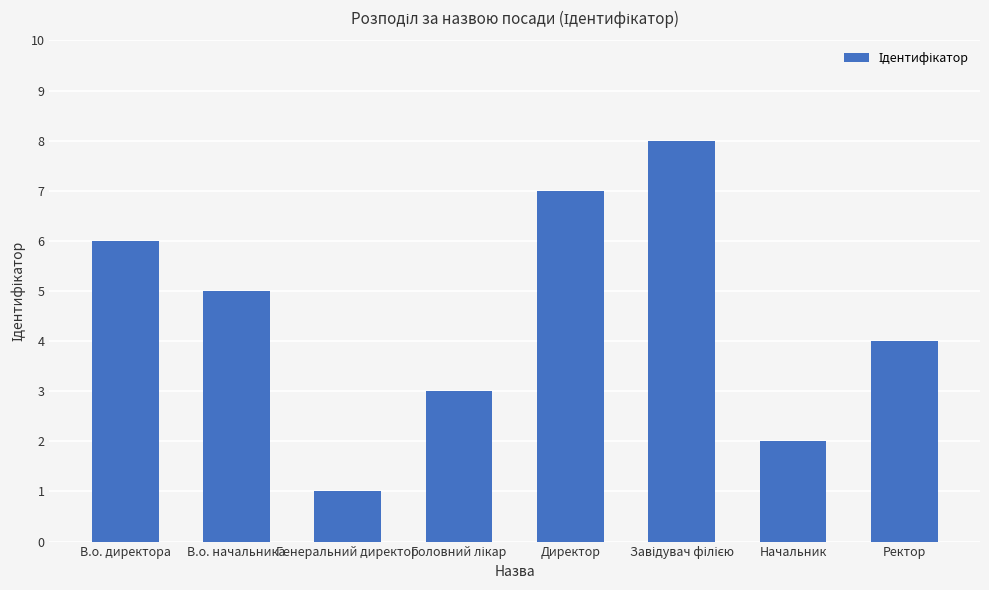

Reading right to left, list all the values displayed in this chart.

4	2	8	7	3	1	5	6